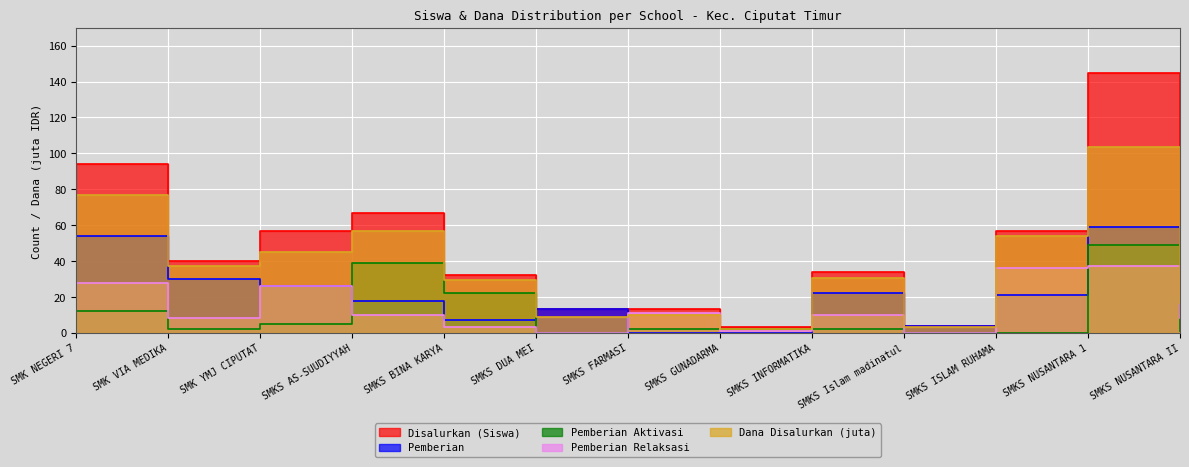

Where is Pemberian Aktivasi nearest to the value 24?

SMKS BINA KARYA